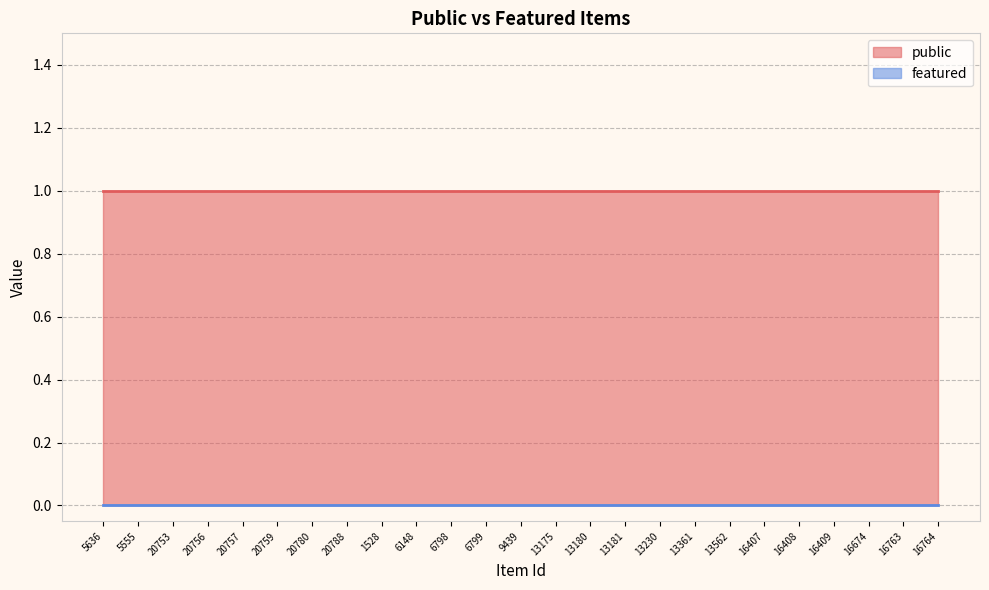

List the series in order of their overall mean, lowest first.

featured, public